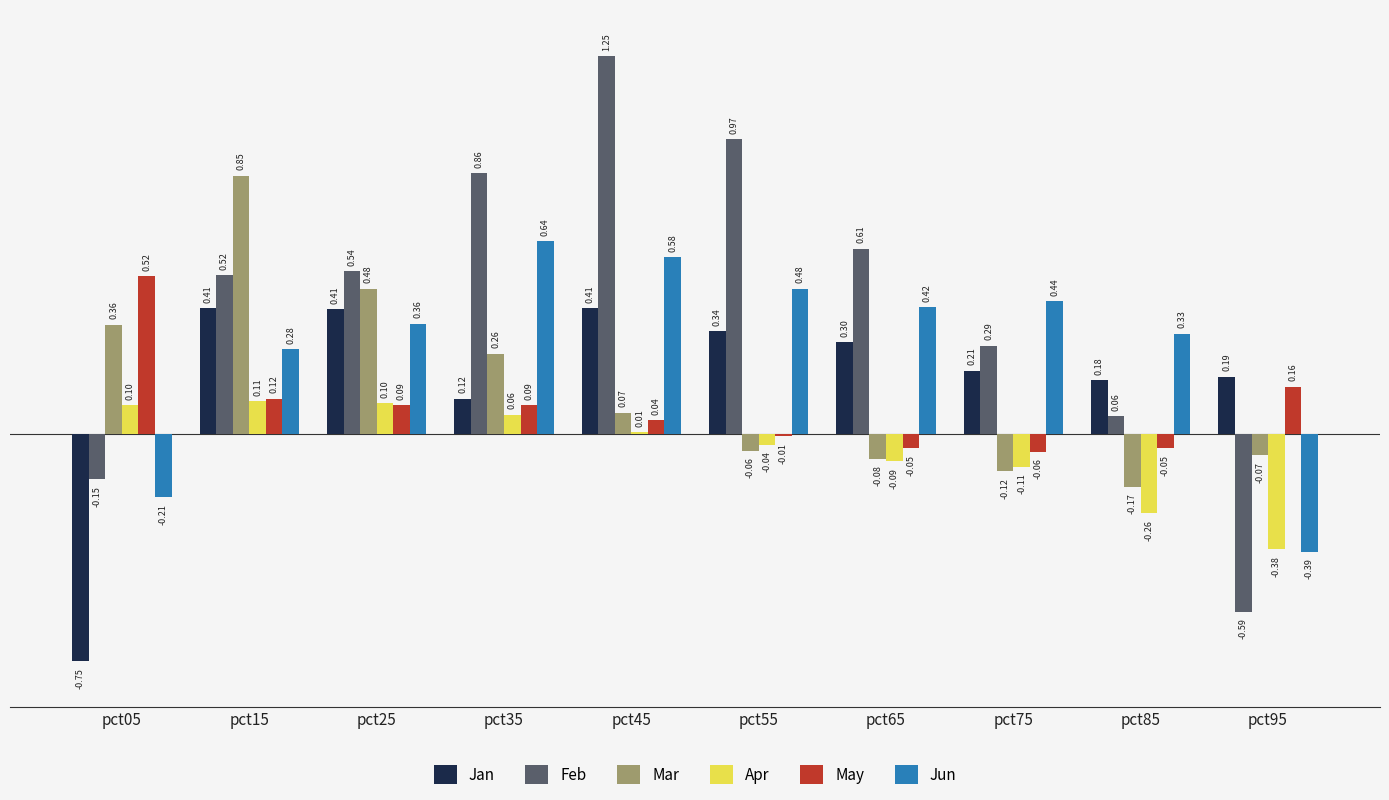

What is the total value across all series at pct65?

1.1